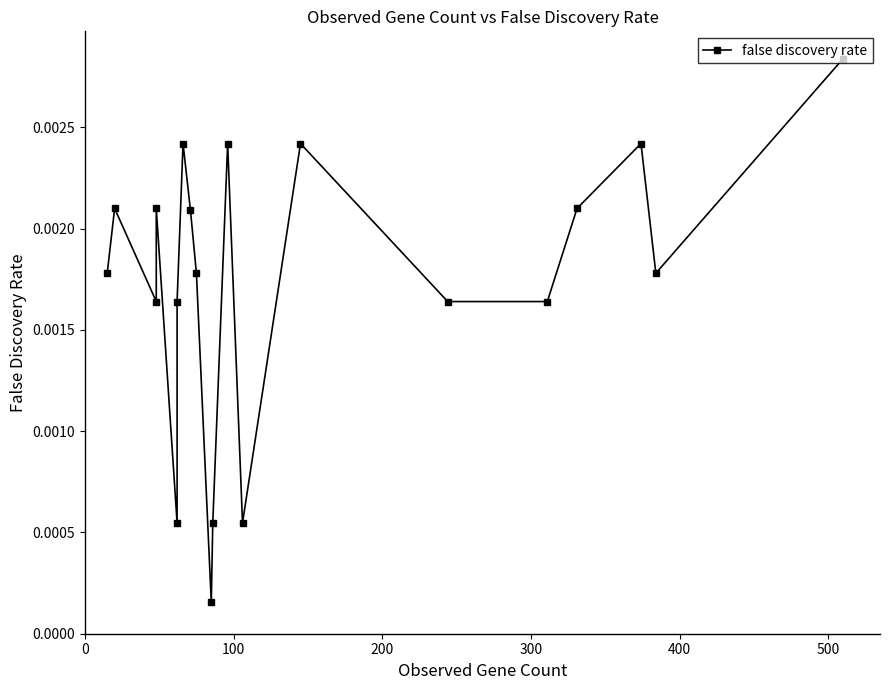

Does the chart have visible grid lines?

No